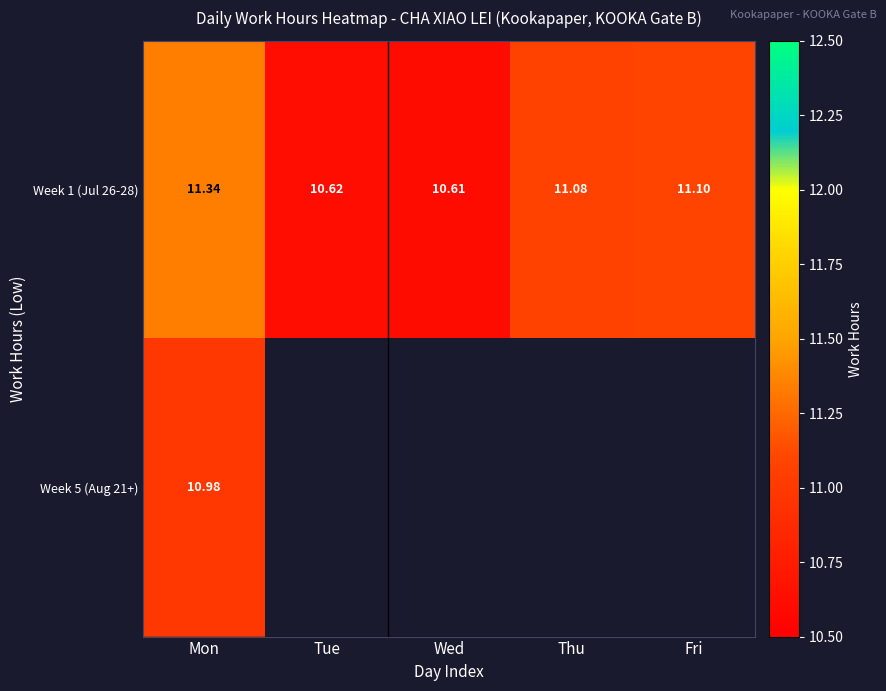

Which category has the highest value in the Week 1 (Jul 26-28) series?

Mon